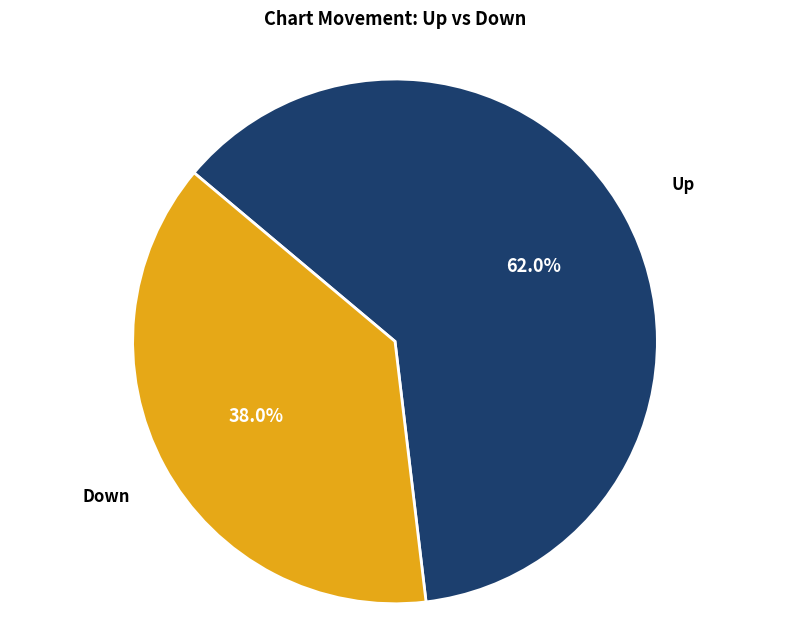

Does any single category account for the majority?

Yes